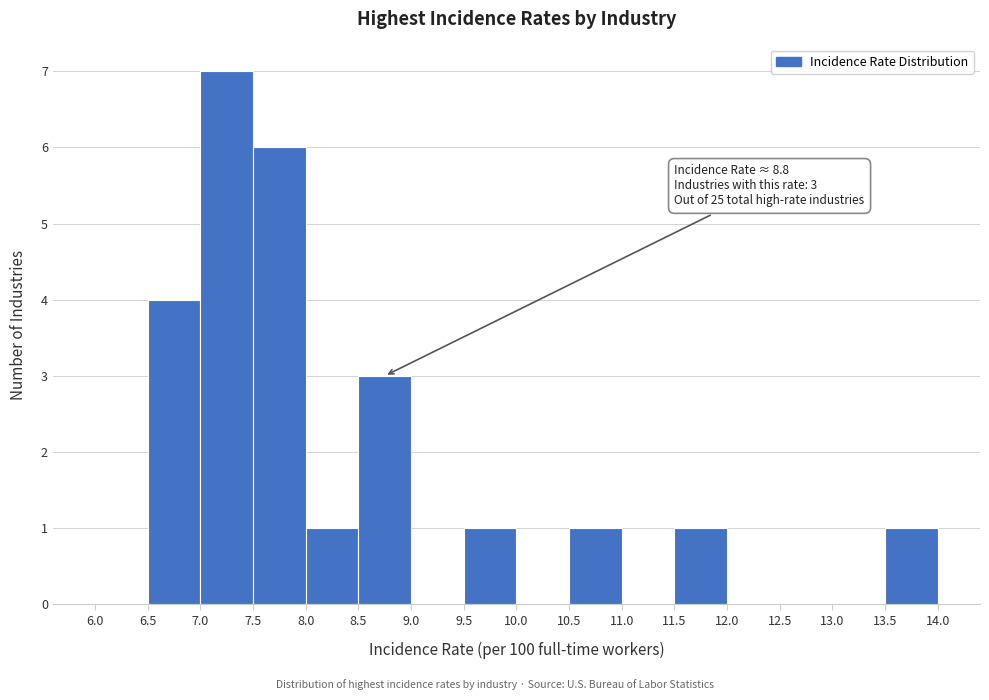

Over which range of the x-axis is the bar tallest?

7.0 to 7.5